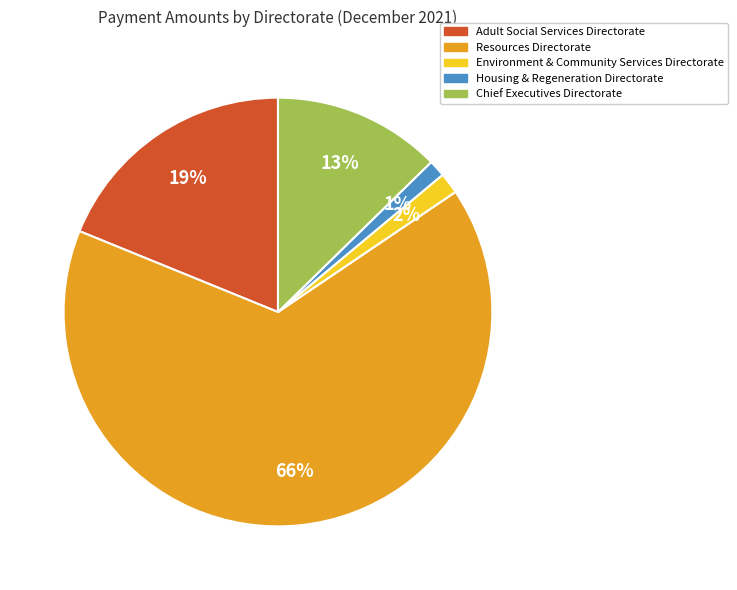

Between Adult Social Services Directorate and Resources Directorate, which is larger?

Resources Directorate